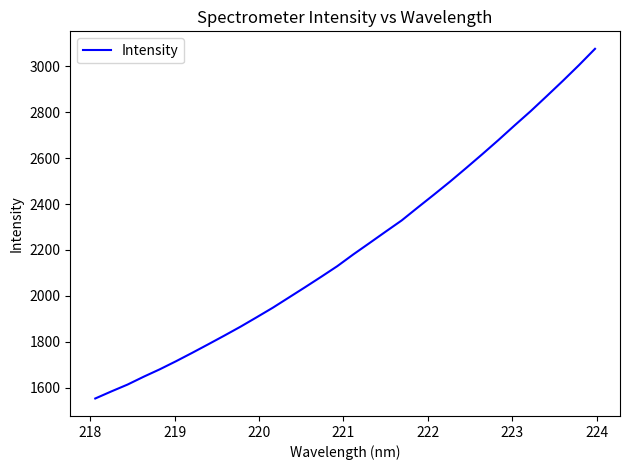

What is the minimum value shown in the chart?

1553.4